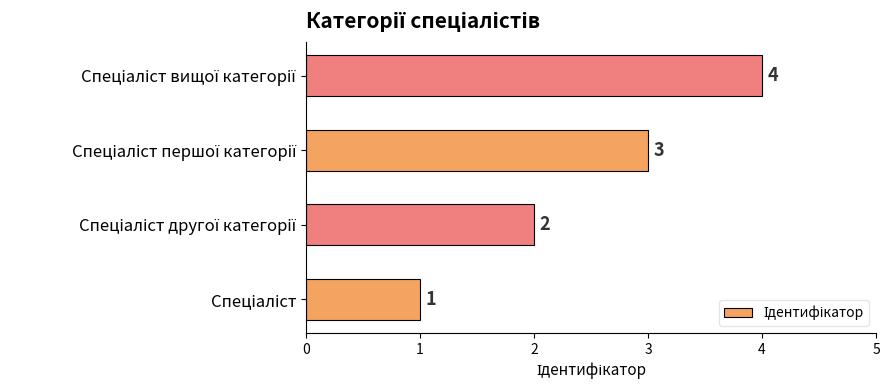

What is the greatest value displayed?

4